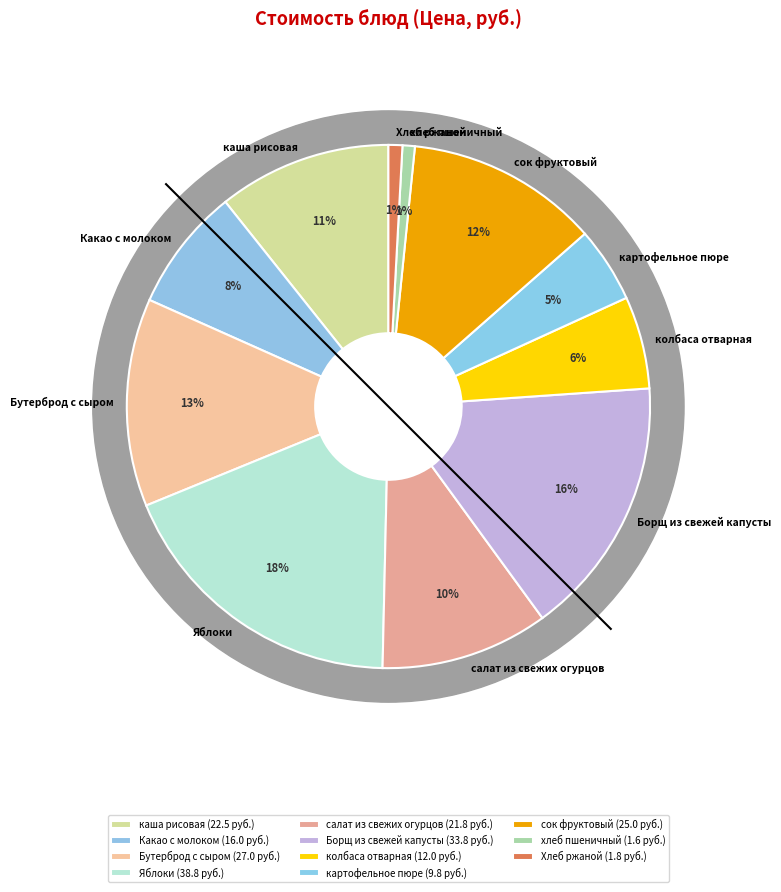

Count the number of slices in the pie.

11